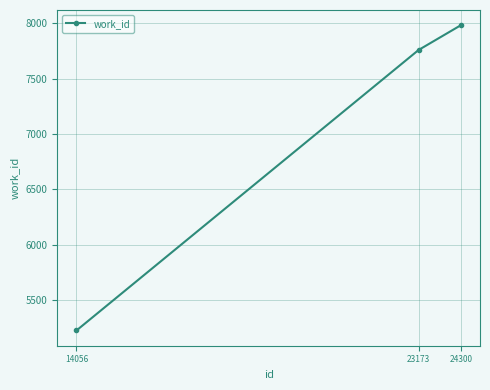

How many series are shown in this chart?

1